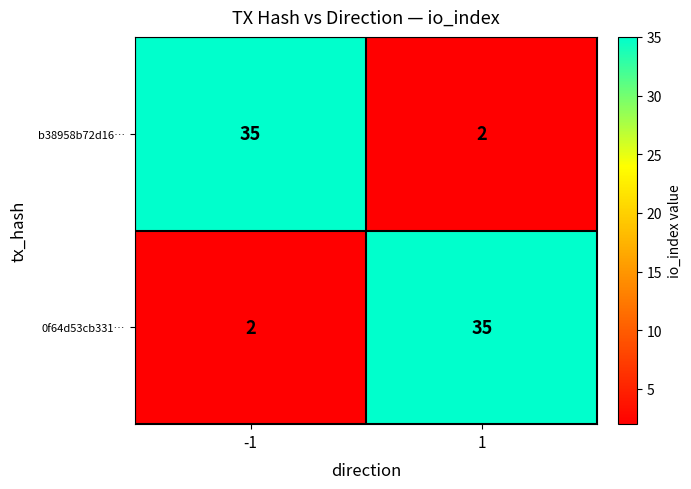

What is the total value across all series at -1?

37